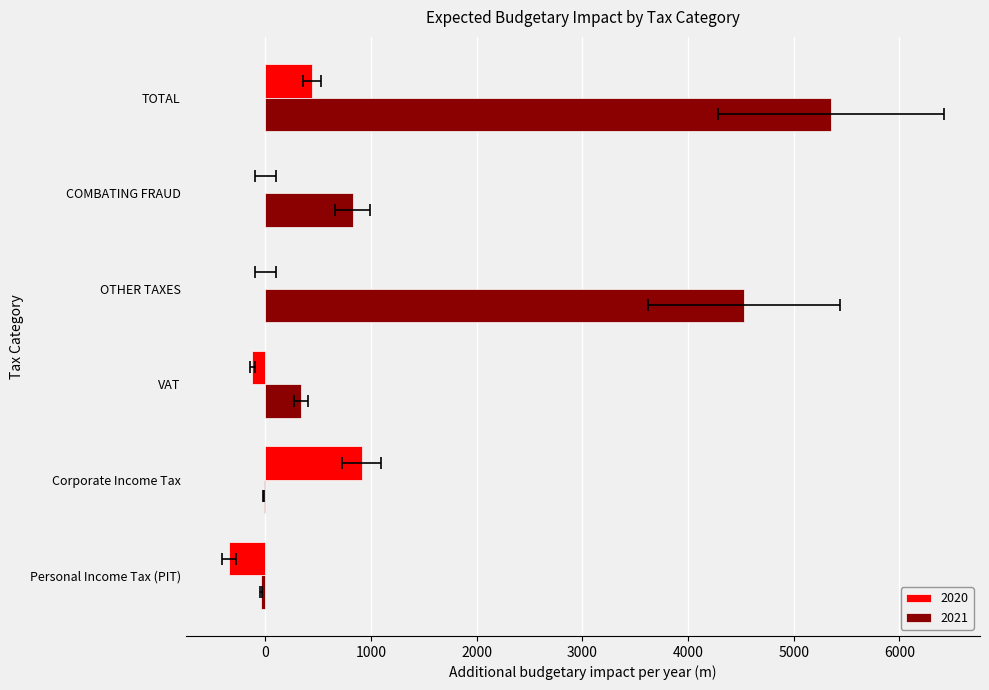

Read the 2020 value at TOTAL.

441